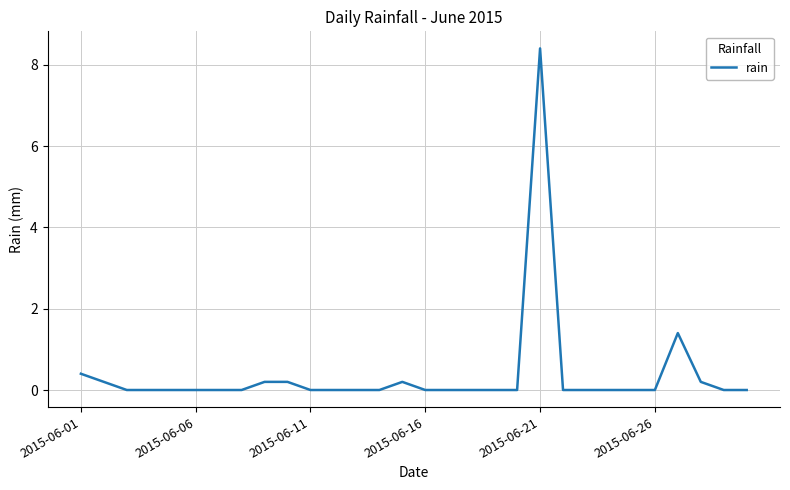

What is the greatest value displayed?

8.4